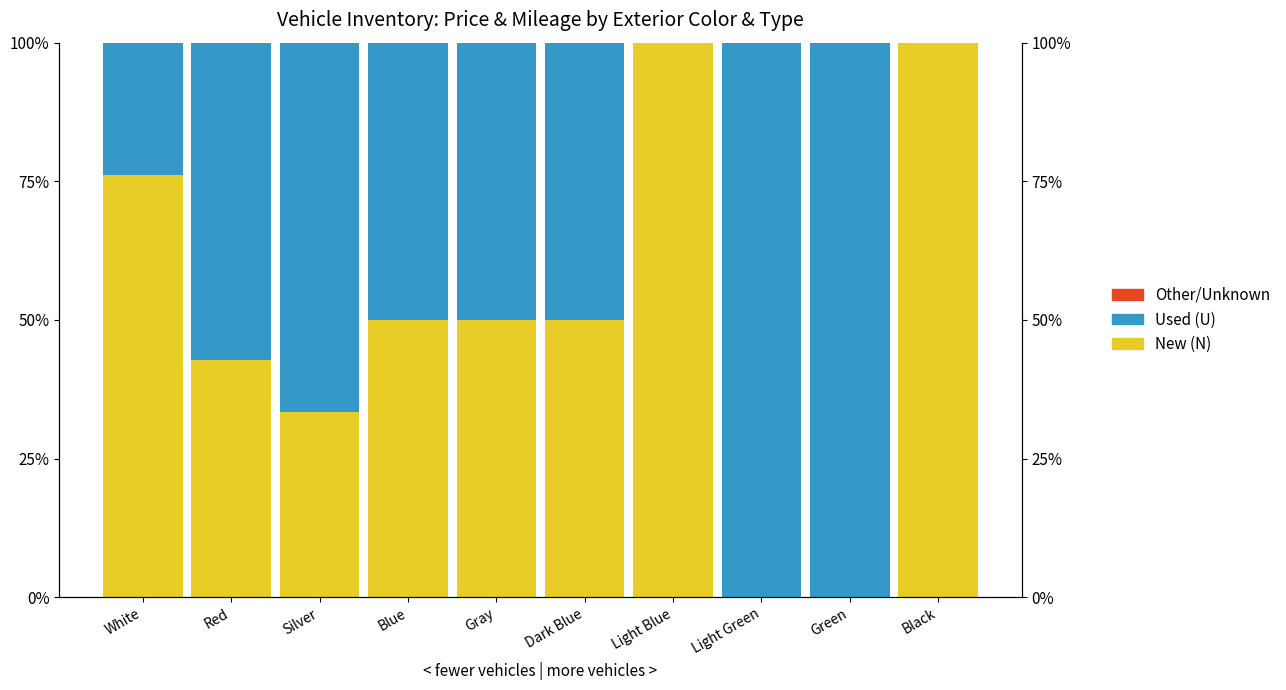

Reading right to left, extract all data points from this chart.

New (N): Black=1.0	Green=0.0	Light Green=0.0	Light Blue=1.0	Dark Blue=0.5	Gray=0.5	Blue=0.5	Silver=0.3	Red=0.4	White=0.8
Used (U): Black=0.0	Green=1.0	Light Green=1.0	Light Blue=0.0	Dark Blue=0.5	Gray=0.5	Blue=0.5	Silver=0.7	Red=0.6	White=0.2
Other/Unknown: Black=0.0	Green=0.0	Light Green=0.0	Light Blue=0.0	Dark Blue=0.0	Gray=0.0	Blue=0.0	Silver=0.0	Red=0.0	White=0.0